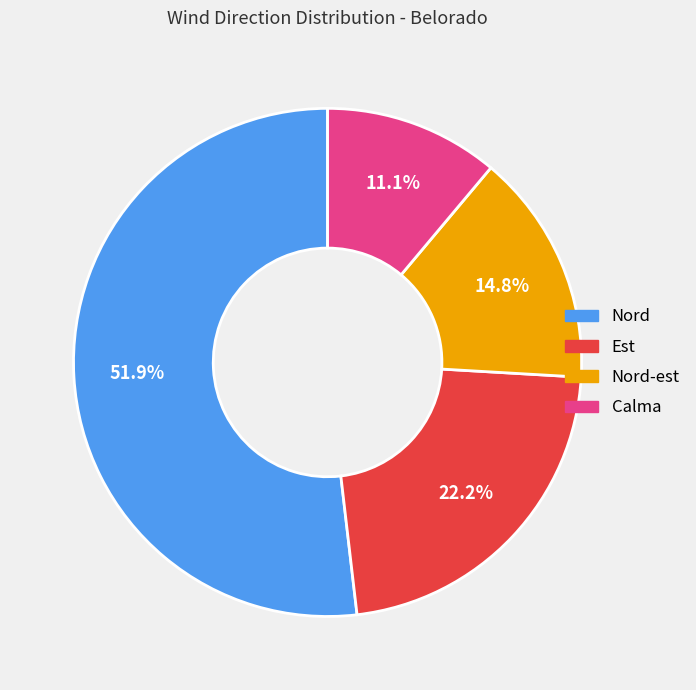

Which category has the smallest portion of the pie?

Calma